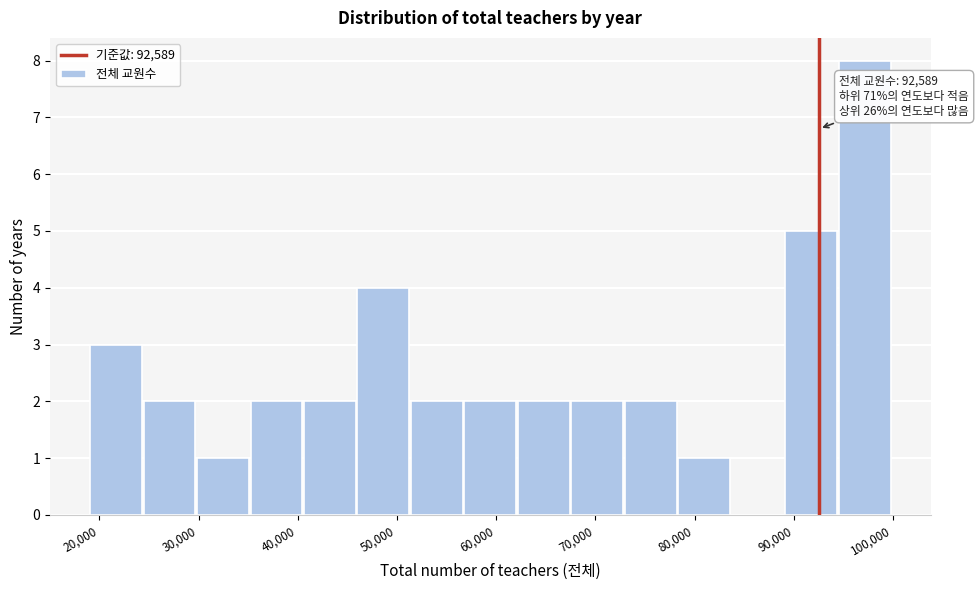

Over which range of the x-axis is the bar tallest?

95000 to 100000